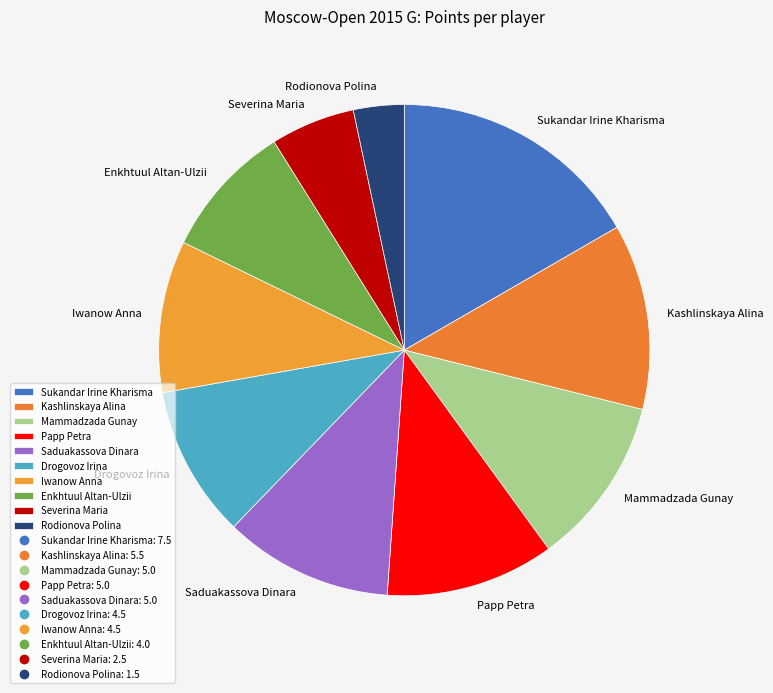

Do Kashlinskaya Alina and Mammadzada Gunay together represent more than half of the pie?

No